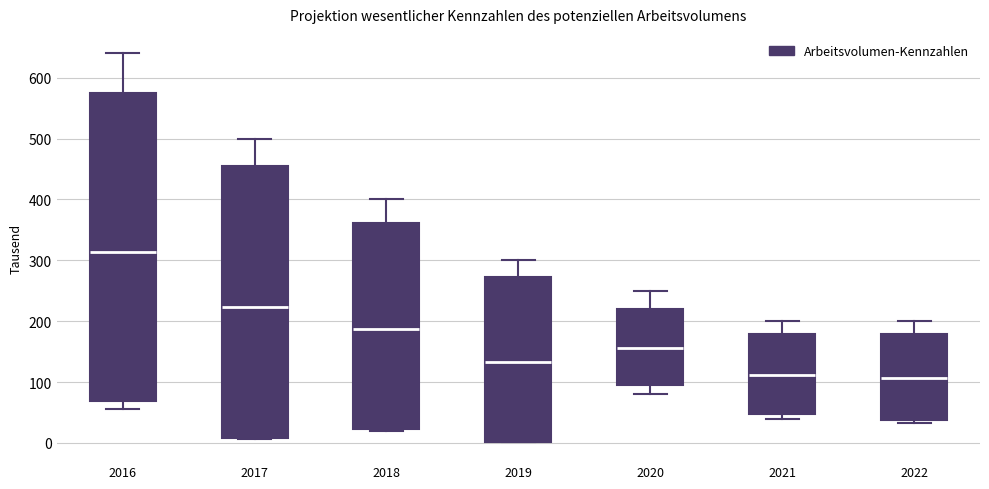

Reading left to right, read every box against the y-axis: the position of its median line, the range the box covers, and the ends of its whiskers. The values are not printed on the chart, so give them approximately, as read against the axis.

2016: median 310, box 70 to 580, whiskers 60 to 640
2017: median 220, box 10 to 450, whiskers 10 to 500
2018: median 190, box 20 to 360, whiskers 20 (just below the box's lower edge) to 400
2019: median 130, box 0 to 270, whiskers 0 to 300
2020: median 160, box 100 to 220, whiskers 80 to 250
2021: median 110, box 50 to 180, whiskers 40 to 200
2022: median 110, box 40 to 180, whiskers 30 to 200